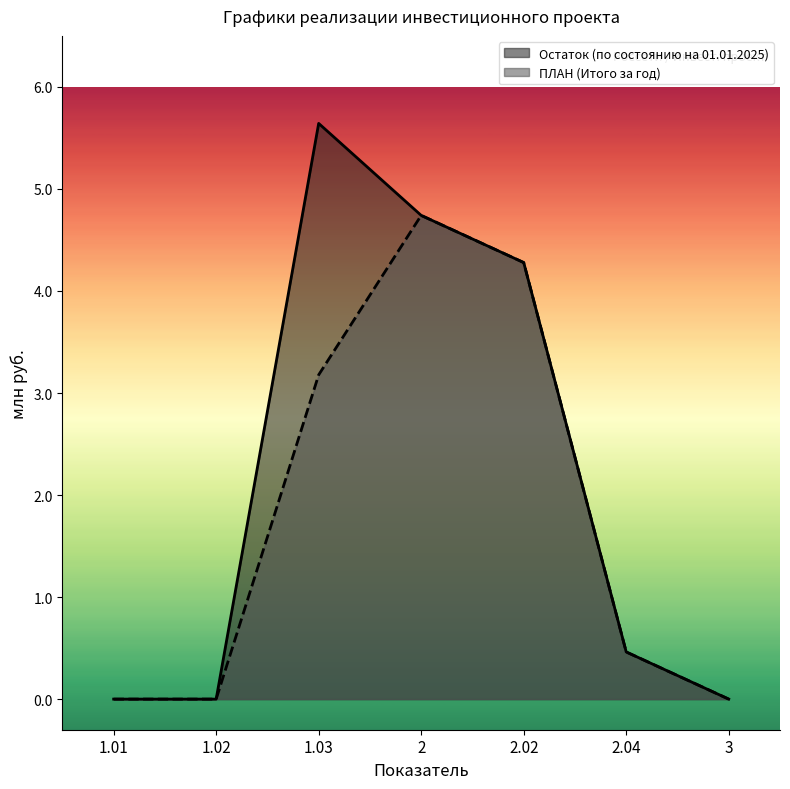

How many interior local peaks does the ПЛАН (Итого за год) series have?

1